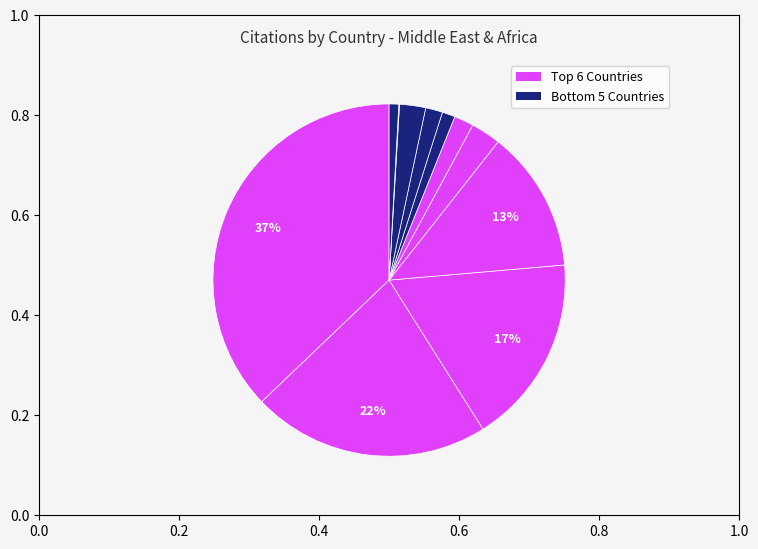

How many slices are in this pie chart?

11